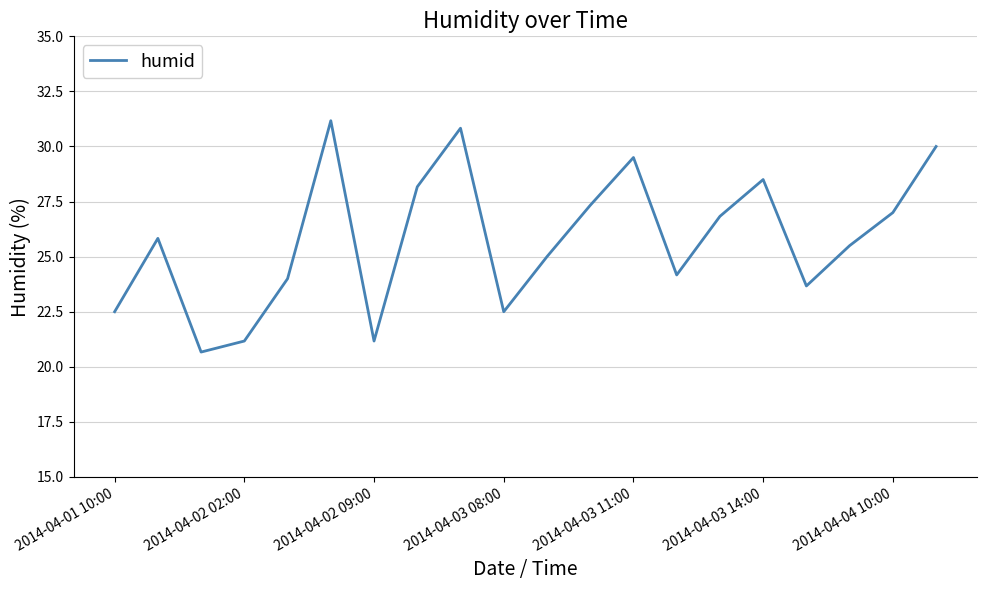

Is this an area chart (filled region under the line)?

No